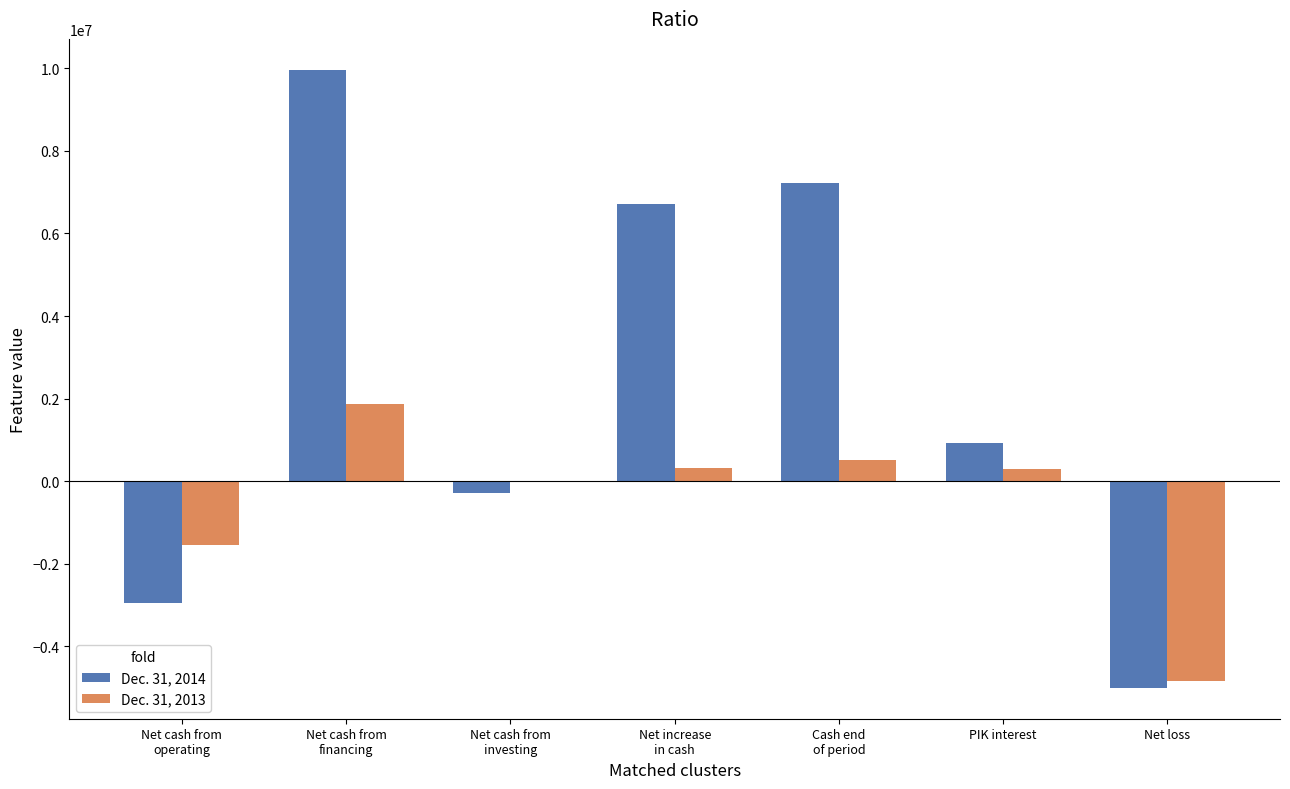

Does the chart contain stacked bars?

No